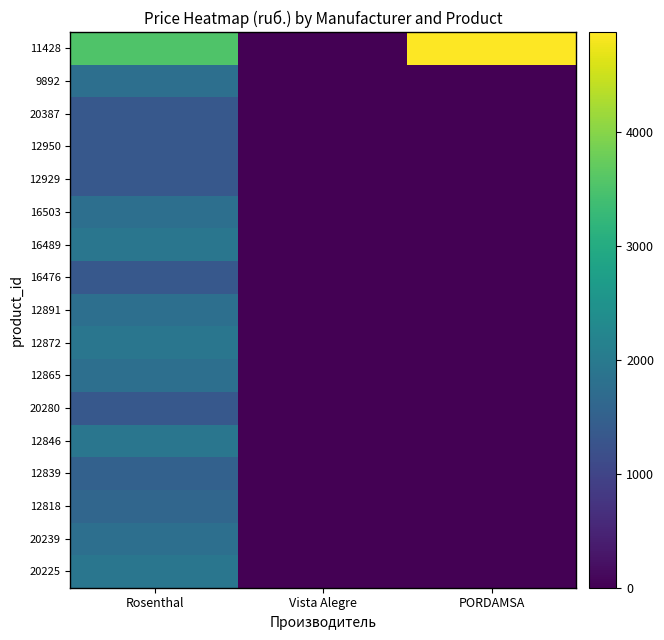

Reading right to left, what are all the values shown in this chart?

20225: PORDAMSA=0.0	Vista Alegre=0.0	Rosenthal=1915.8
20239: PORDAMSA=0.0	Vista Alegre=0.0	Rosenthal=1792.2
12818: PORDAMSA=0.0	Vista Alegre=0.0	Rosenthal=1606.8
12839: PORDAMSA=0.0	Vista Alegre=0.0	Rosenthal=1514.1
12846: PORDAMSA=0.0	Vista Alegre=0.0	Rosenthal=1915.8
20280: PORDAMSA=0.0	Vista Alegre=0.0	Rosenthal=1344.1
12865: PORDAMSA=0.0	Vista Alegre=0.0	Rosenthal=1792.2
12872: PORDAMSA=0.0	Vista Alegre=0.0	Rosenthal=1915.8
12891: PORDAMSA=0.0	Vista Alegre=0.0	Rosenthal=1792.2
16476: PORDAMSA=0.0	Vista Alegre=0.0	Rosenthal=1344.1
16489: PORDAMSA=0.0	Vista Alegre=0.0	Rosenthal=1915.8
16503: PORDAMSA=0.0	Vista Alegre=0.0	Rosenthal=1792.2
12929: PORDAMSA=0.0	Vista Alegre=0.0	Rosenthal=1344.1
12950: PORDAMSA=0.0	Vista Alegre=0.0	Rosenthal=1344.1
20387: PORDAMSA=0.0	Vista Alegre=0.0	Rosenthal=1344.1
9892: PORDAMSA=0.0	Vista Alegre=0.0	Rosenthal=1792.2
11428: PORDAMSA=4882.0	Vista Alegre=0.0	Rosenthal=3538.0